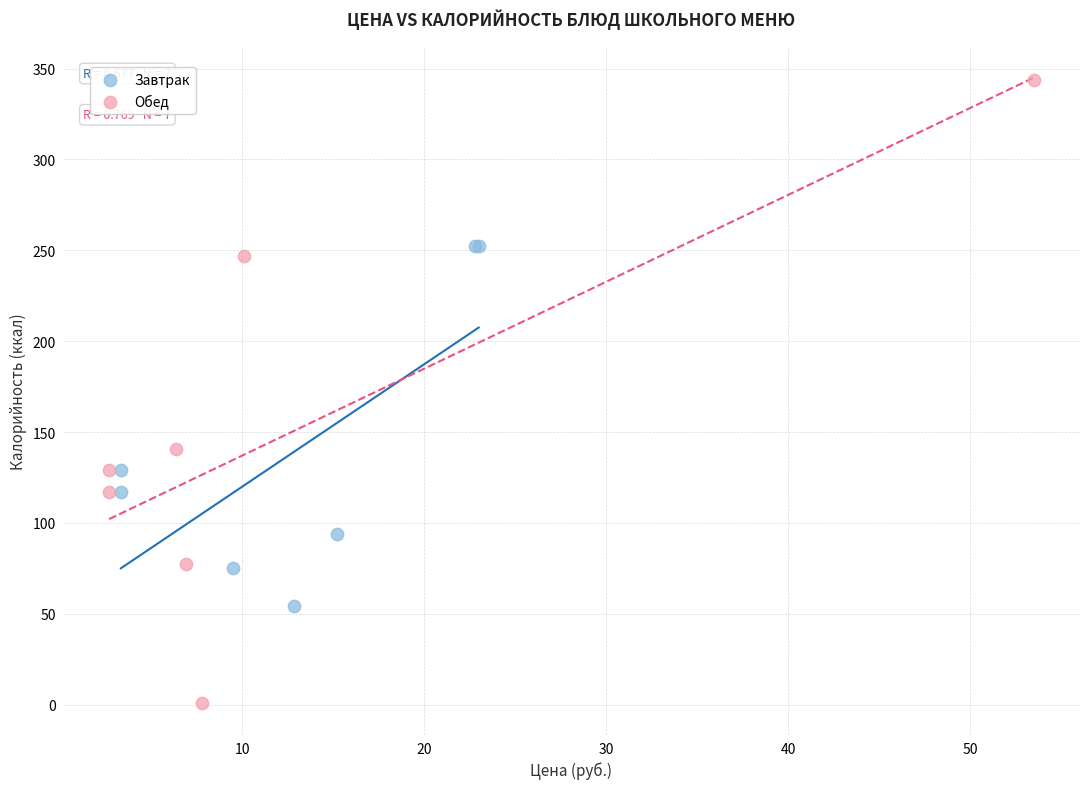

Which series contains the lowest Y value?

Обед